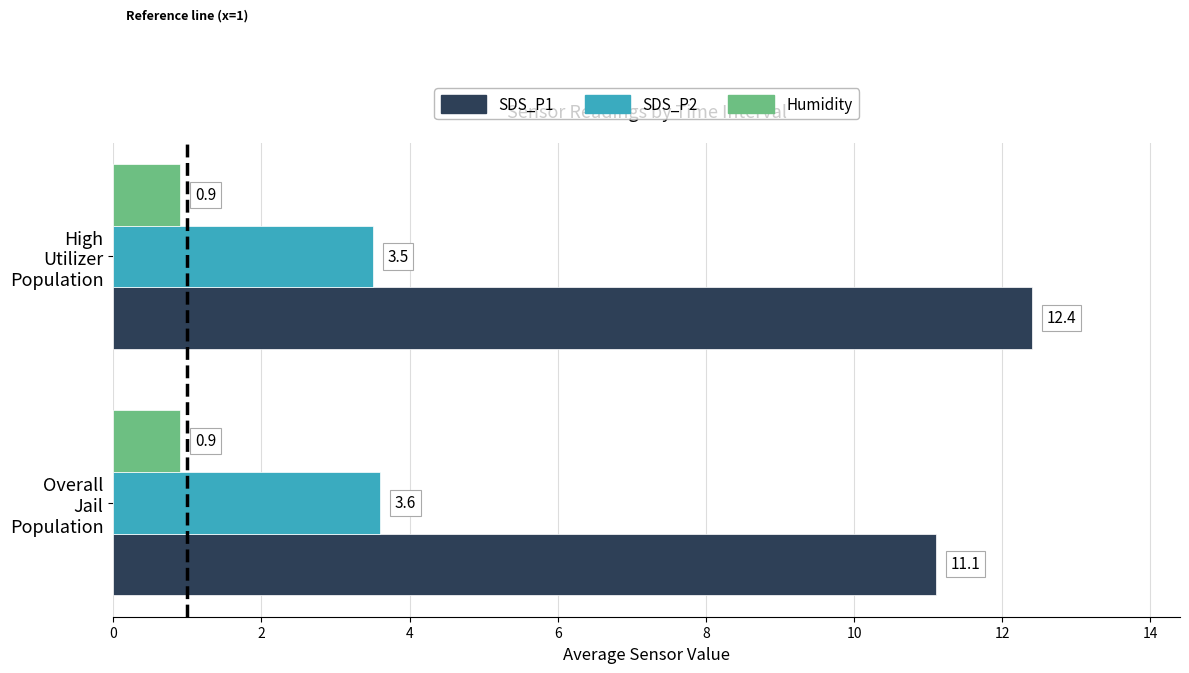

What is the sum of all Humidity values?

1.8